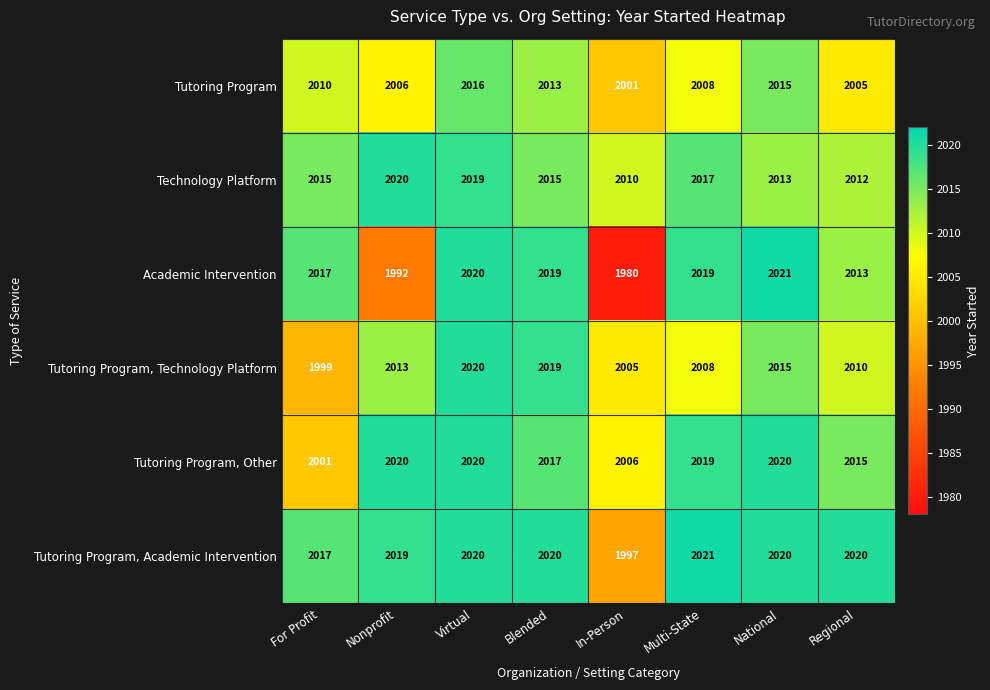

Which series has the widest spread of values?

Academic Intervention